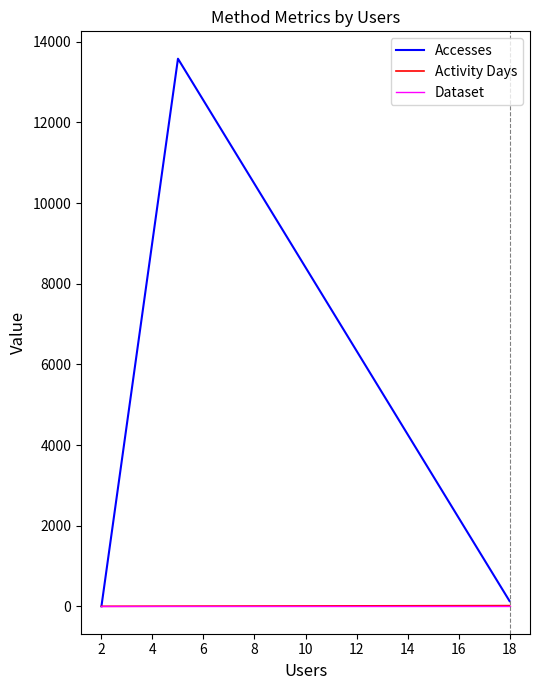

Which series has the largest total across all categories?

Accesses